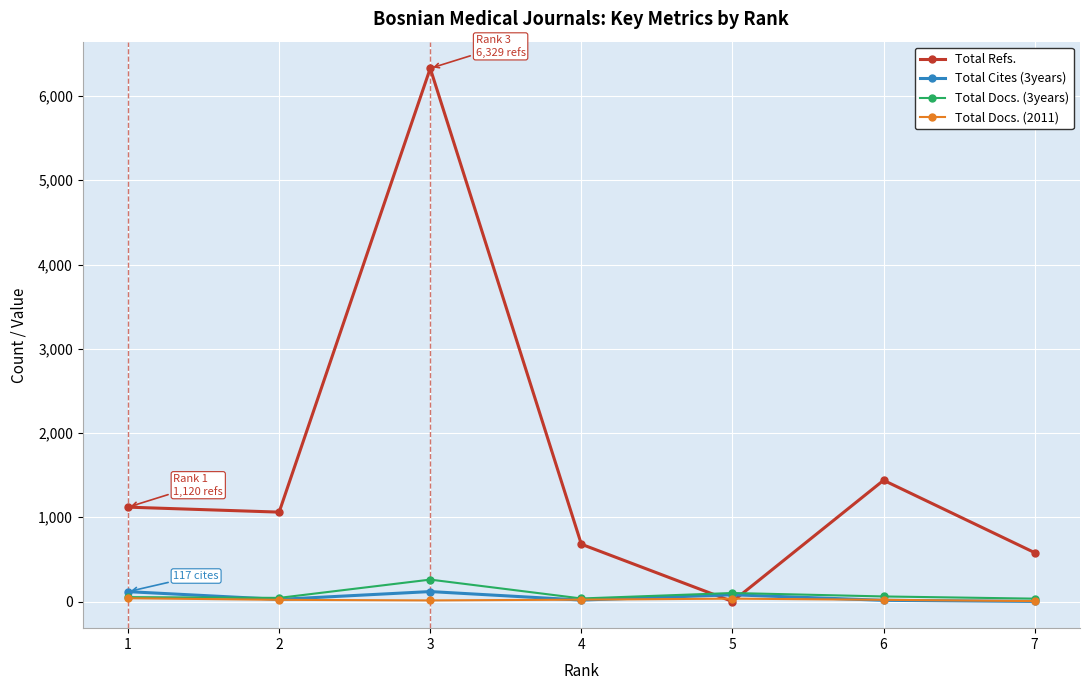

The value of Total Refs. at 5 is 0. True or false?

True